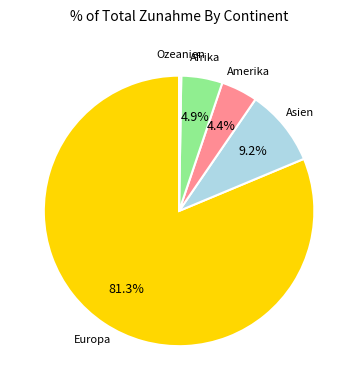

Which category has the smallest portion of the pie?

Ozeanien